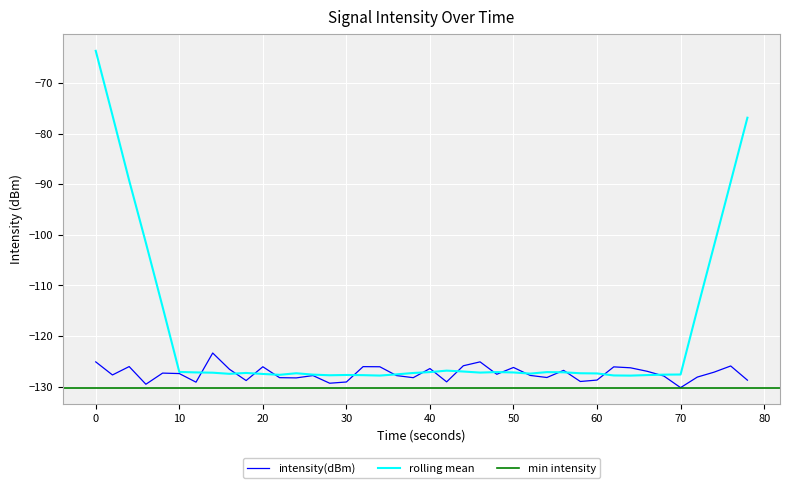

How many points are higher than both their immediate neighbors (excluding endpoints)?

12